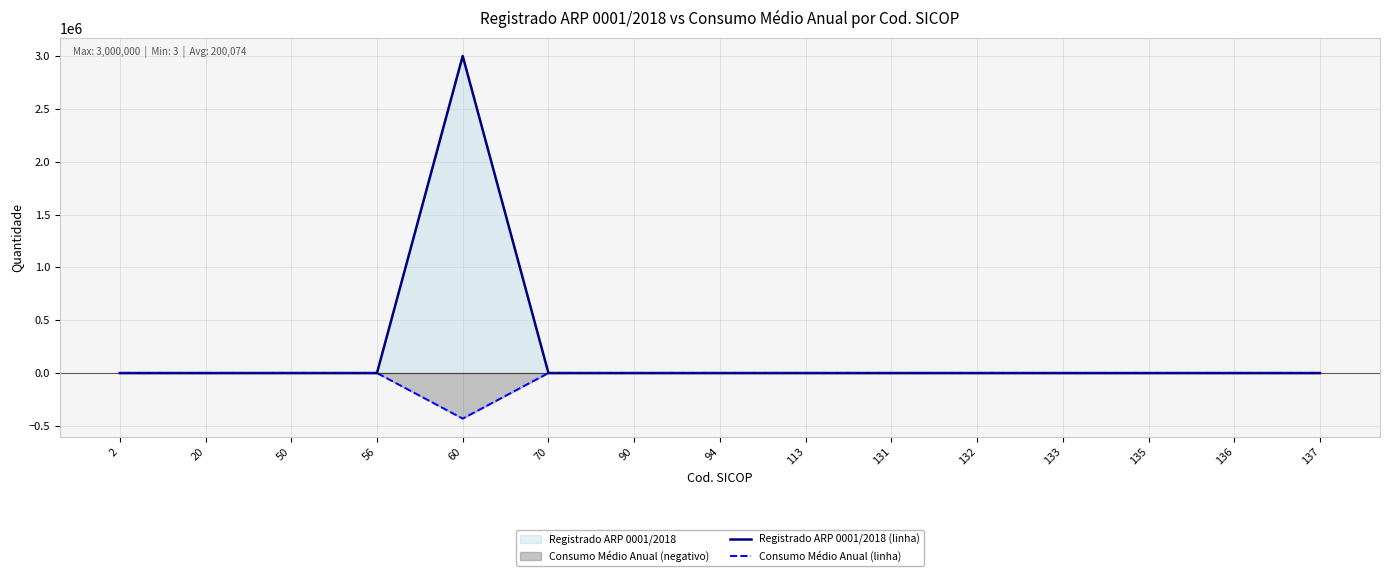

How many values in the Consumo Médio Anual (linha) series are below 0?

1